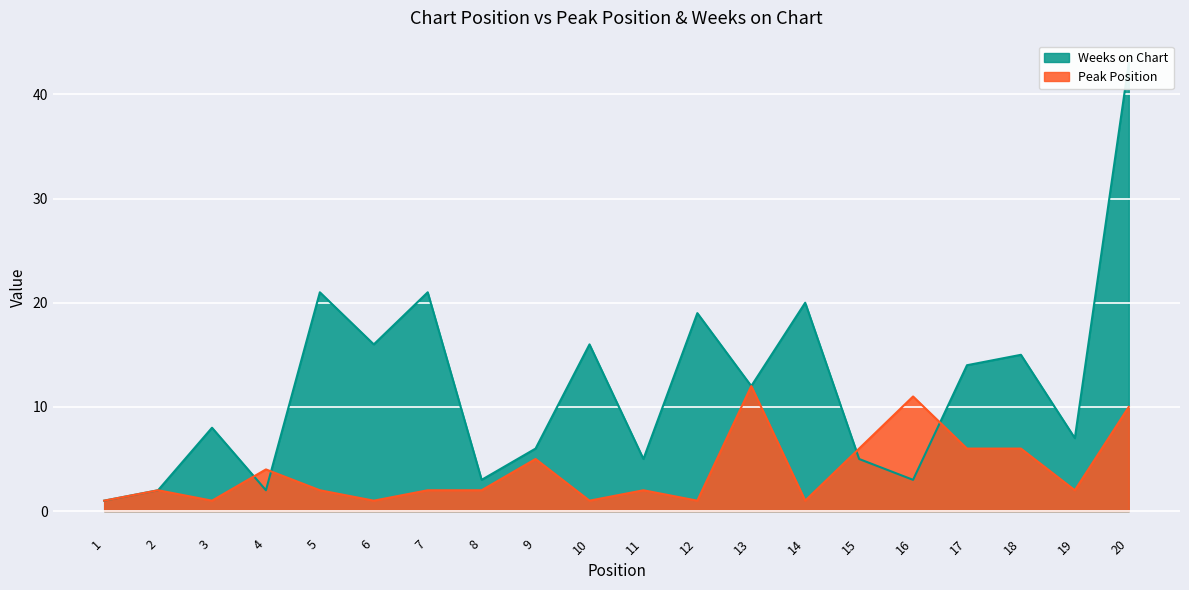

Where is Weeks on Chart nearest to the value 22?

5